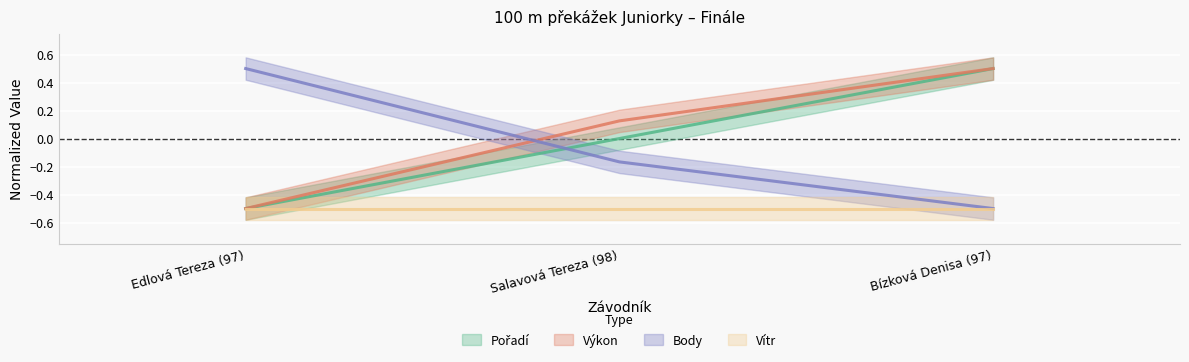

Where does the Body series first go above 0?

Edlová Tereza (97)